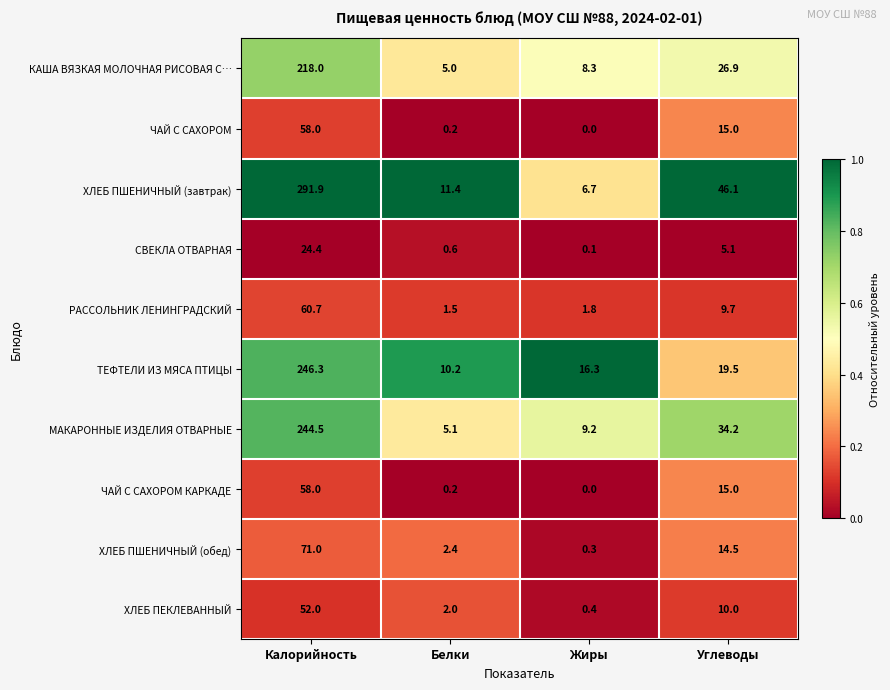

Rank the categories by СВЕКЛА ОТВАРНАЯ value from highest to lowest.

Калорийность, Углеводы, Белки, Жиры